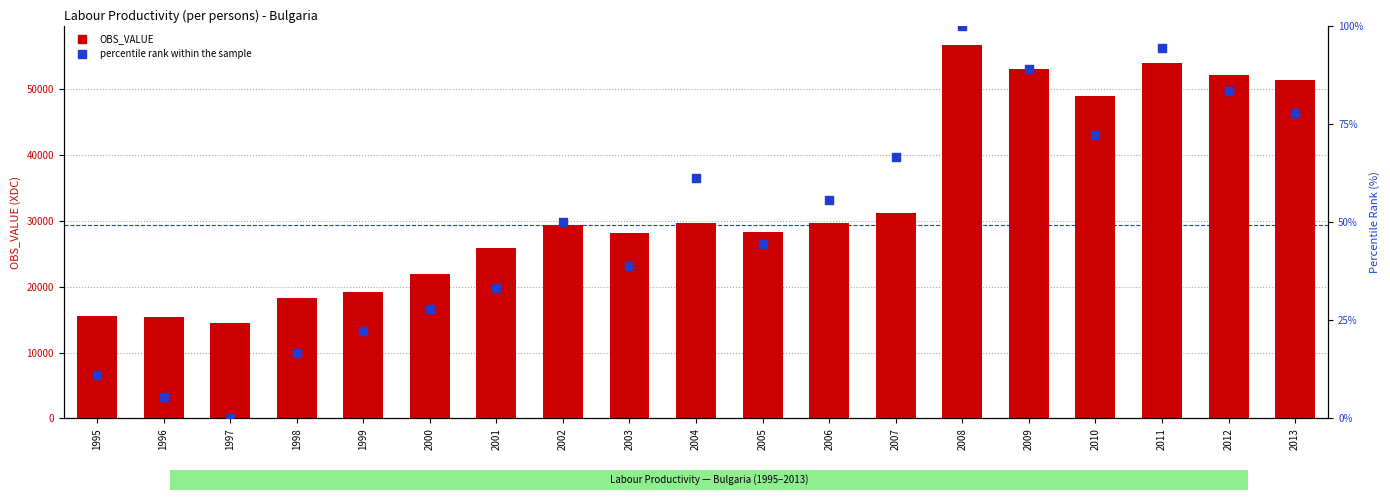

What are all the series names shown in the legend?

OBS_VALUE, percentile rank within the sample